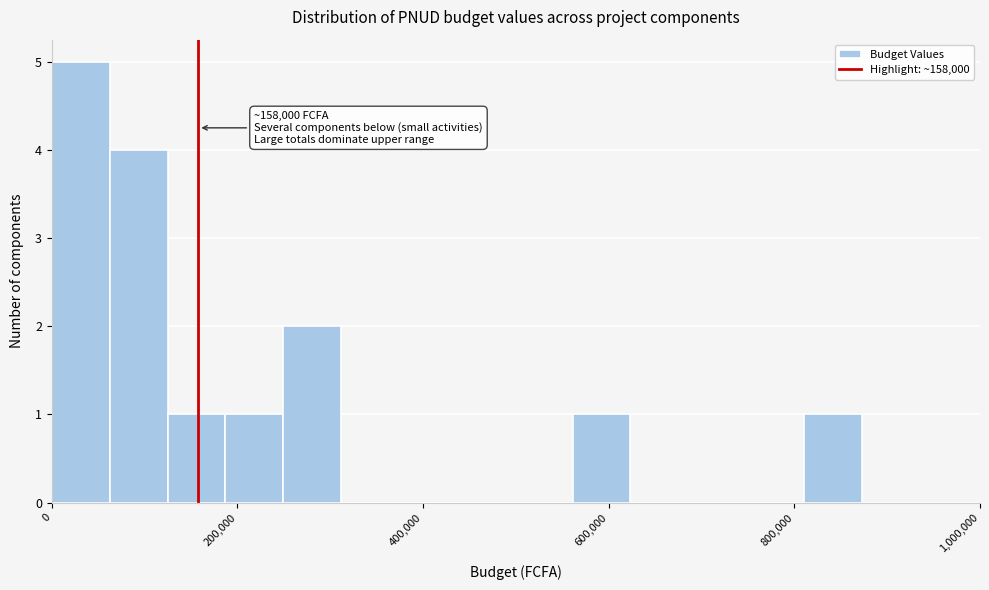

Around what value on the x-axis is the tallest bar? Give the approximate position of its centre, as read against the axis.

40000